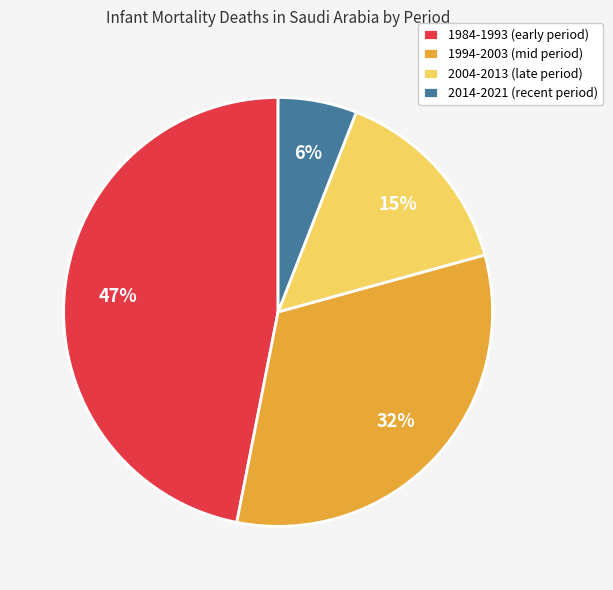

How many slices are in this pie chart?

4